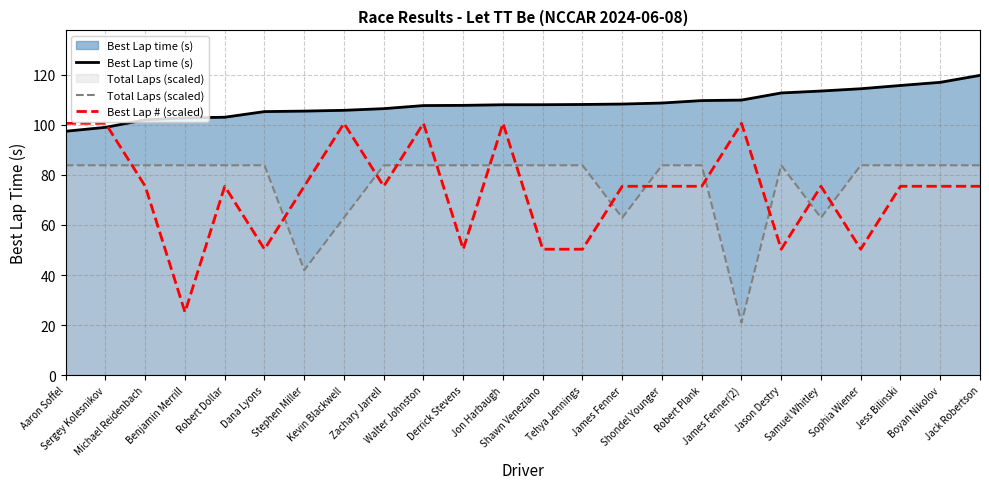

The value of Total Laps (scaled) at Sophia Wiener is 114.7. True or false?

False